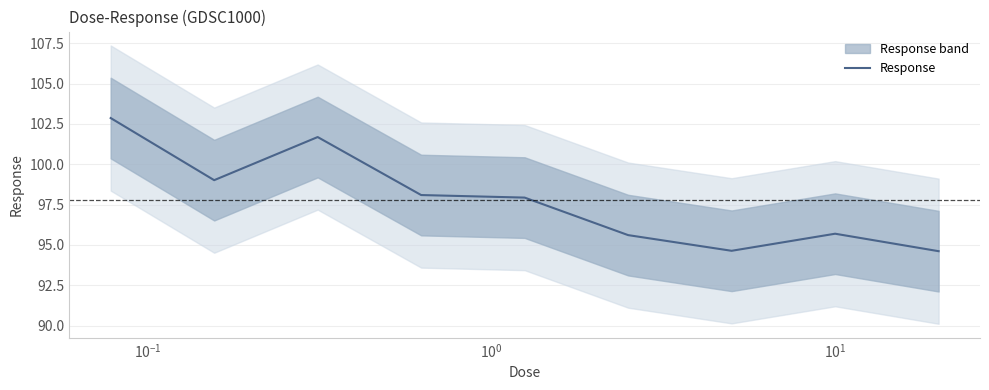

What is the lowest value of the Response series?

94.6